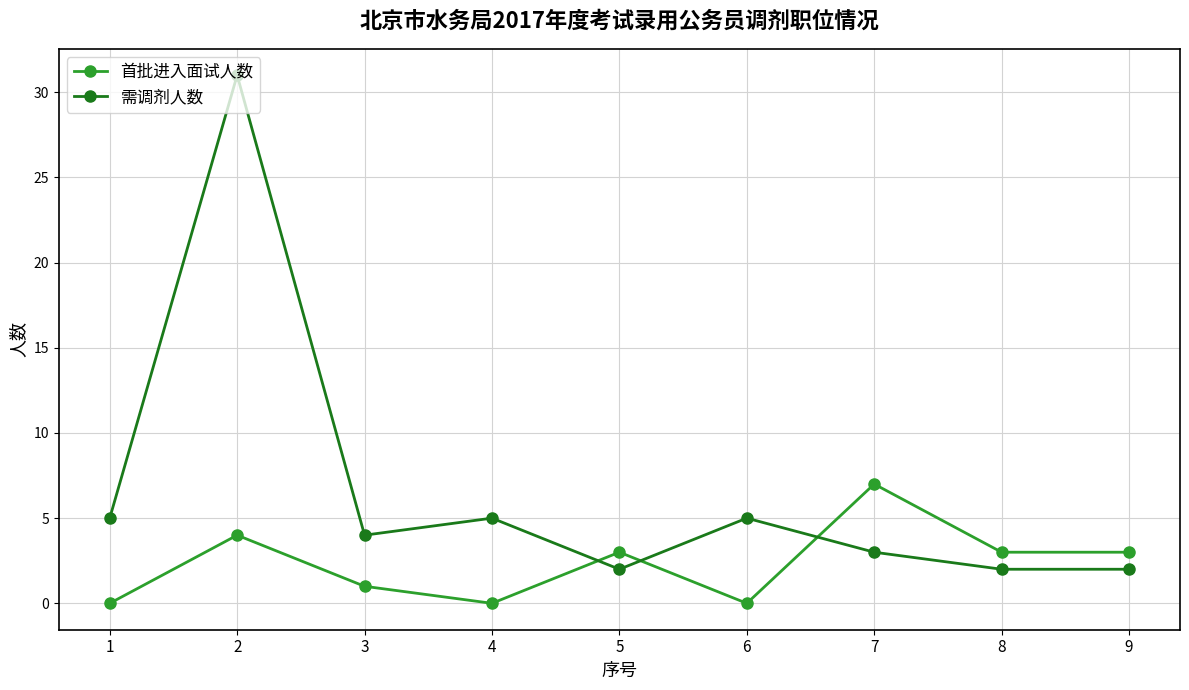

What is the value of the 需调剂人数 point at the 5th from the left?

2